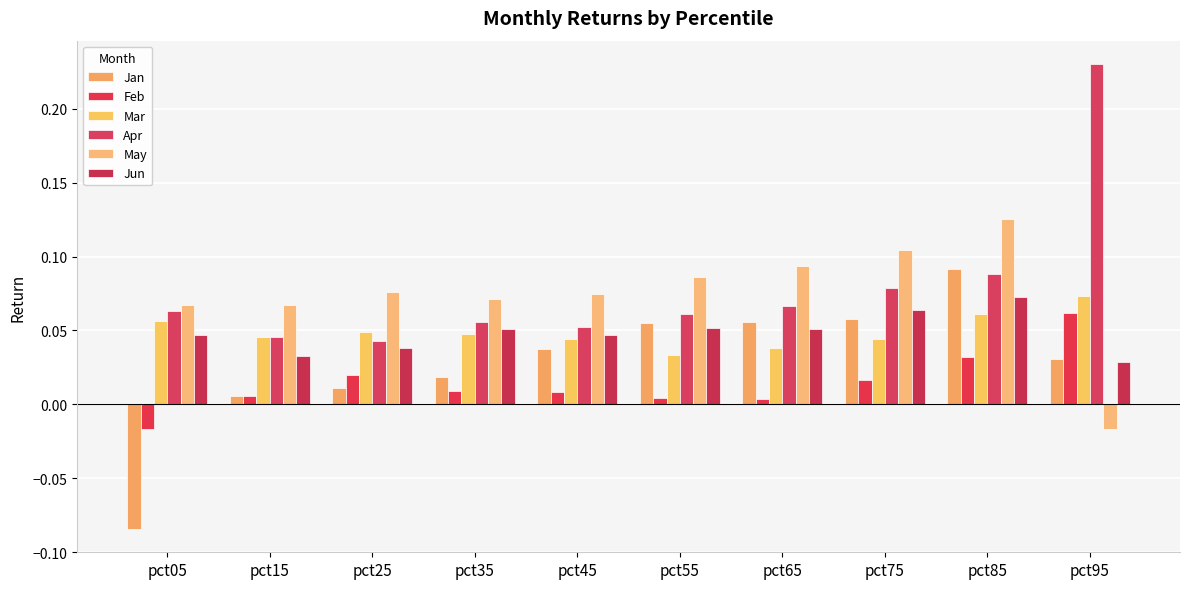

Which series has the largest total across all categories?

Apr